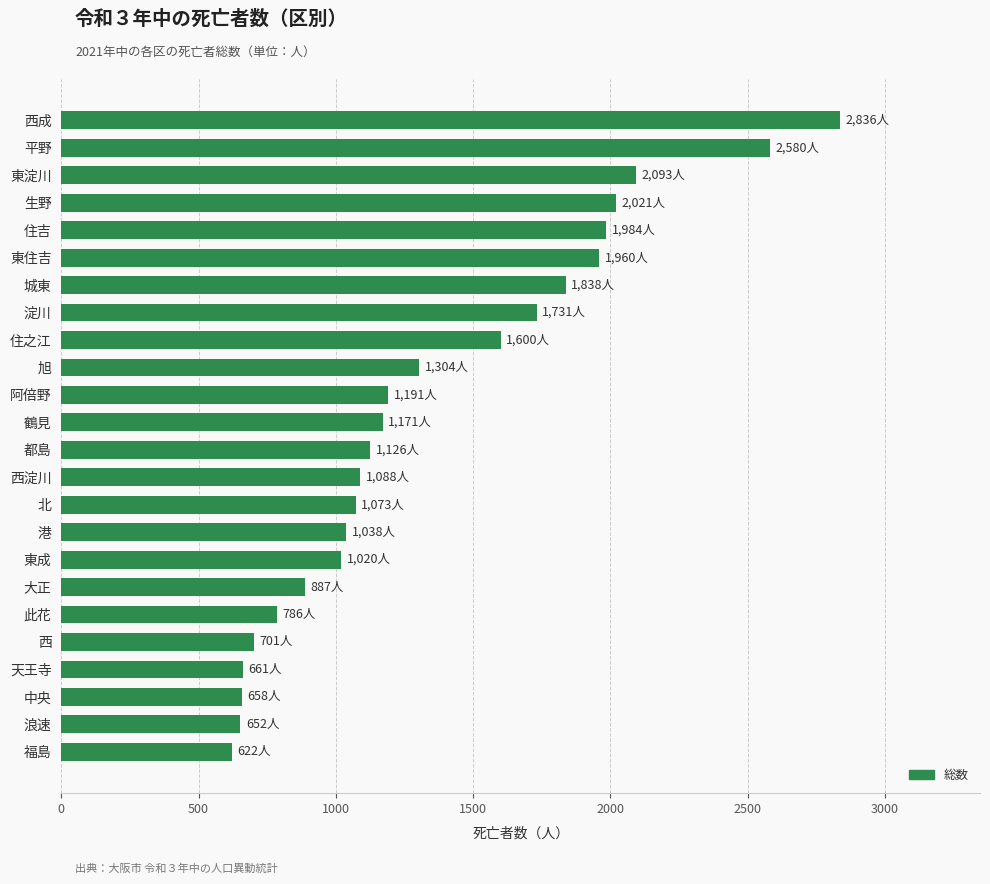

What is the ratio of the value at 北 to the value at 浪速?

1.6